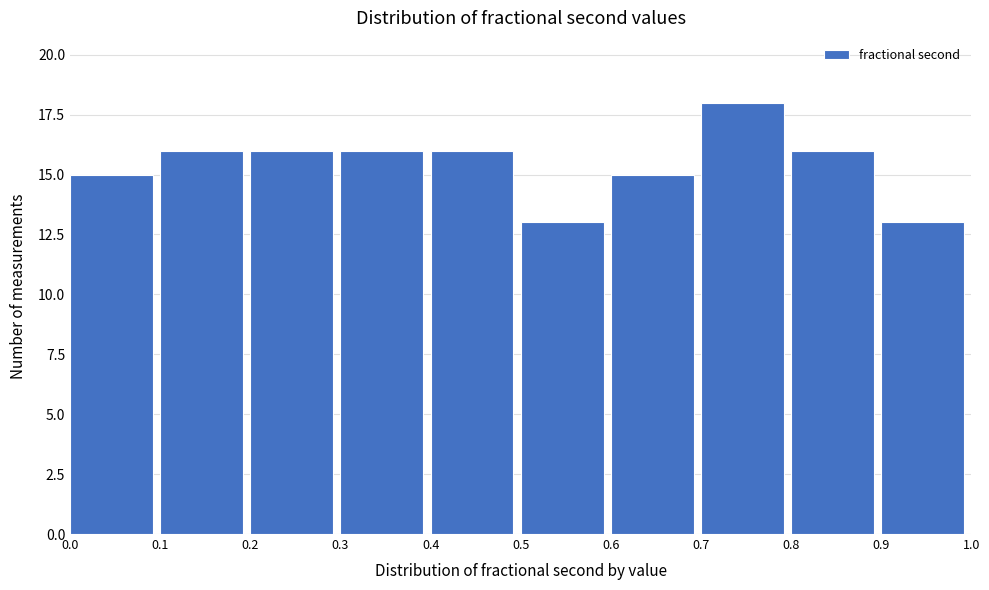

Which range on the x-axis has the tallest bar?

0.7 to 0.8